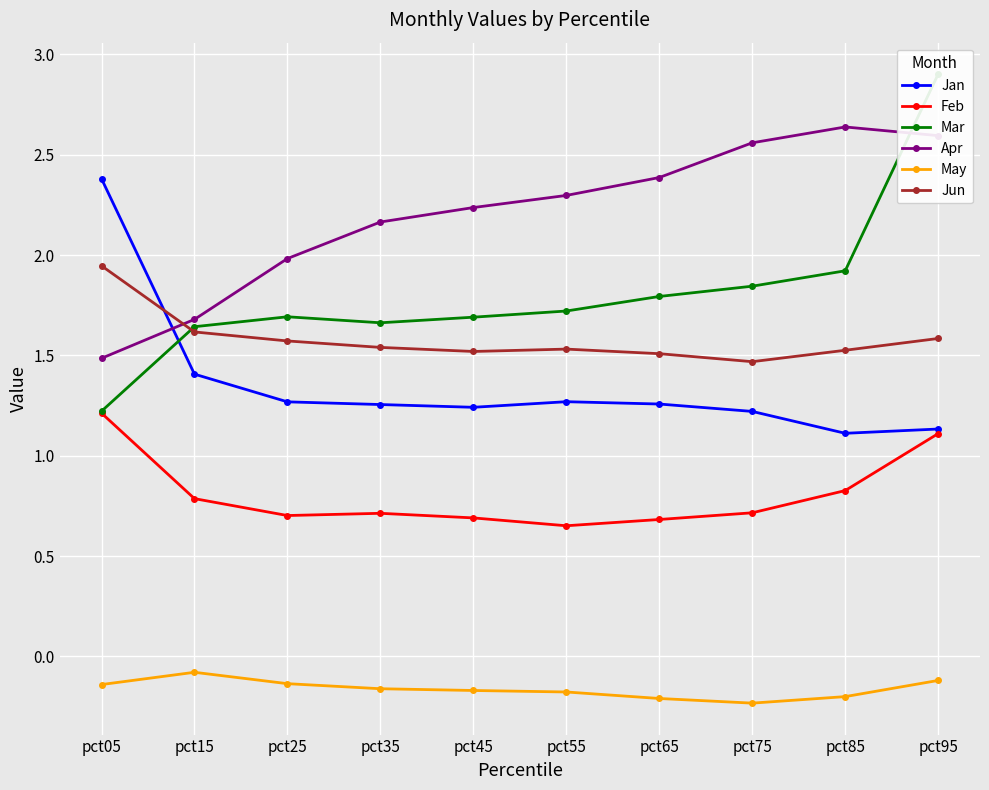

True or false: Mar and May intersect in this chart.

False